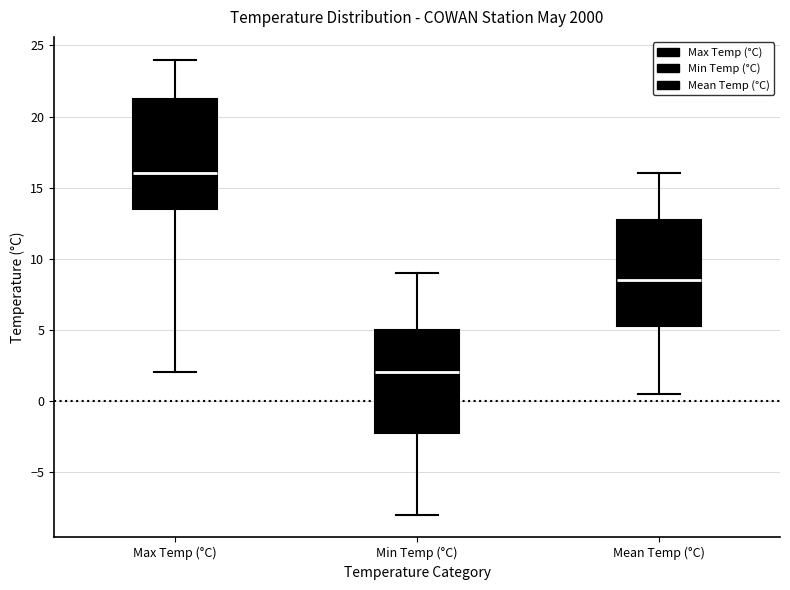

Where is the lower edge of the box for Min Temp (°C) on the y-axis? The values are not printed on the chart, so give them approximately, as read against the axis.

-2.0